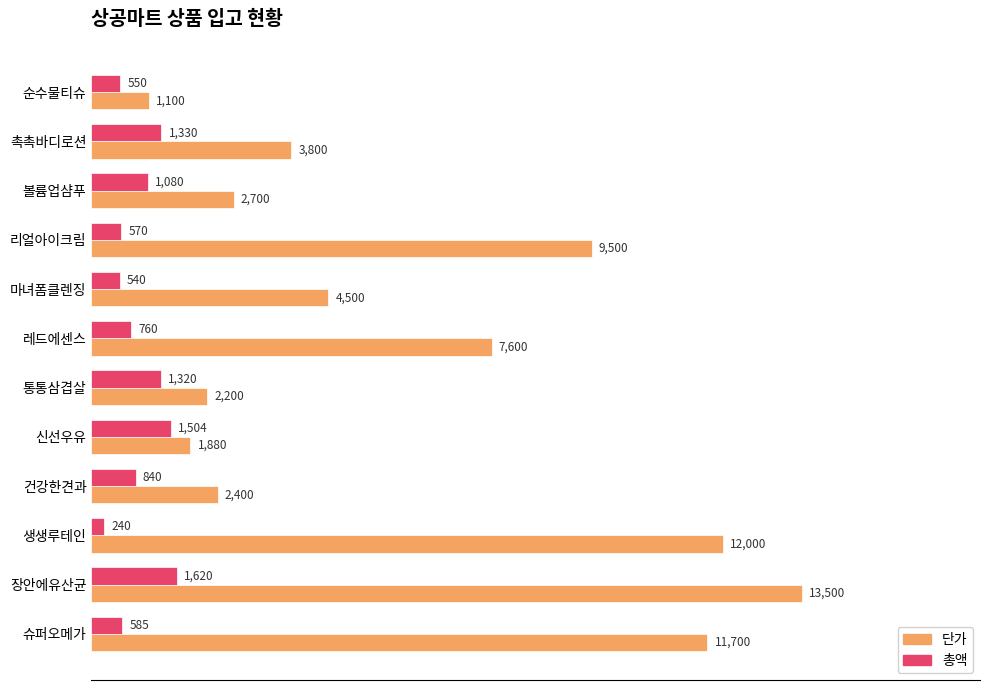

Which series changed the most between 리얼아이크림 and 레드에센스?

단가